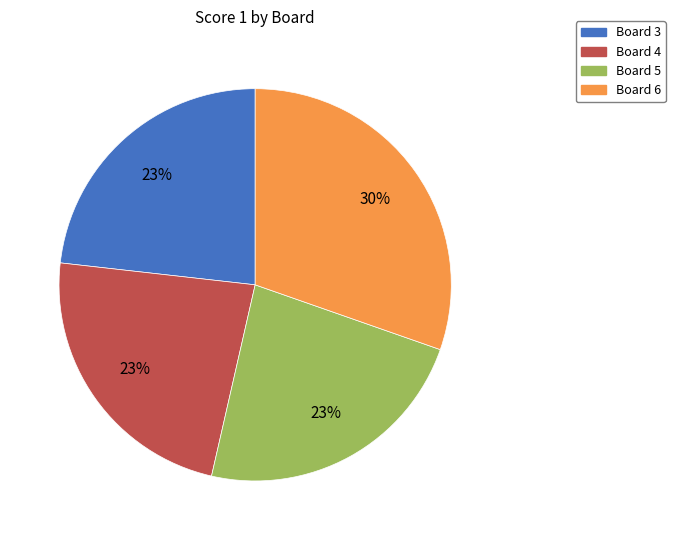

Approximately how many times larger is the value at Board 6 compared to Board 3?

1.3